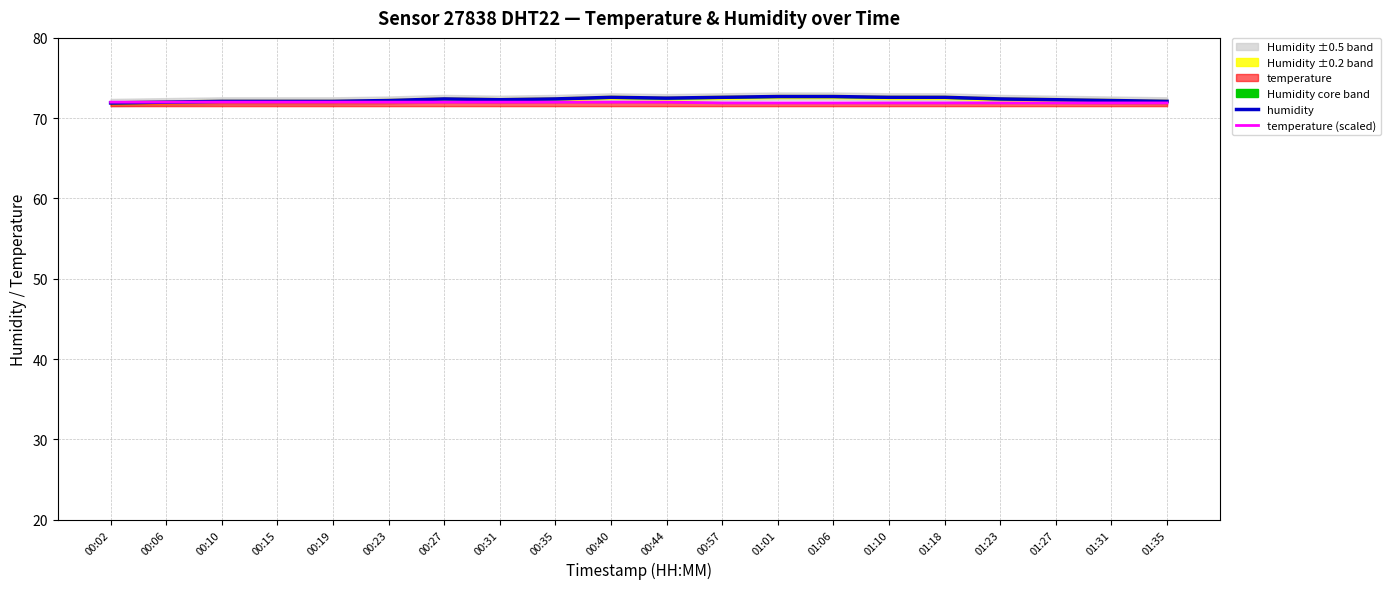

At which category is the sum across all series the highest?

01:01